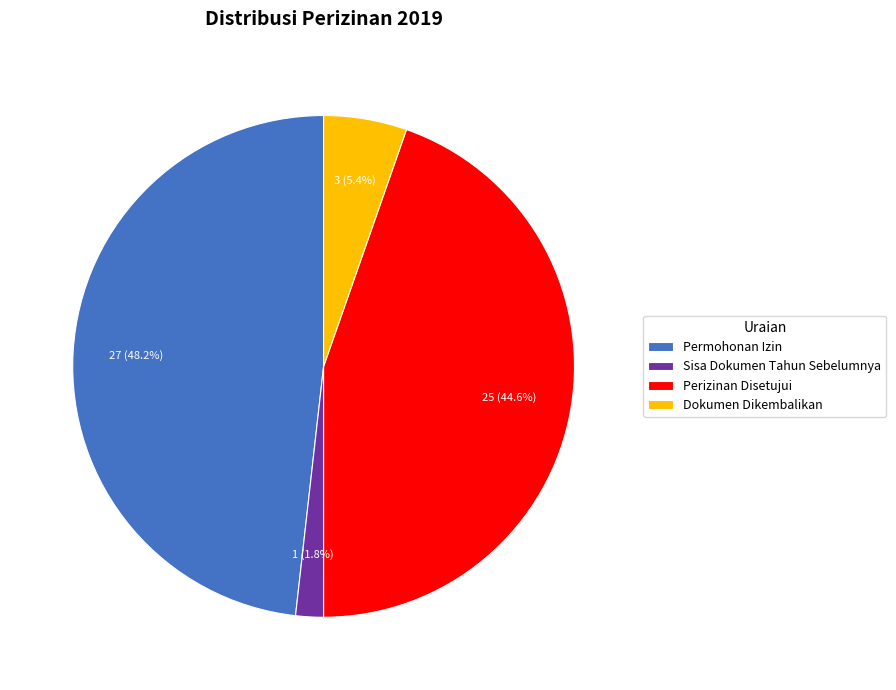

To the nearest percent, what portion does Perizinan Disetujui represent?

45%